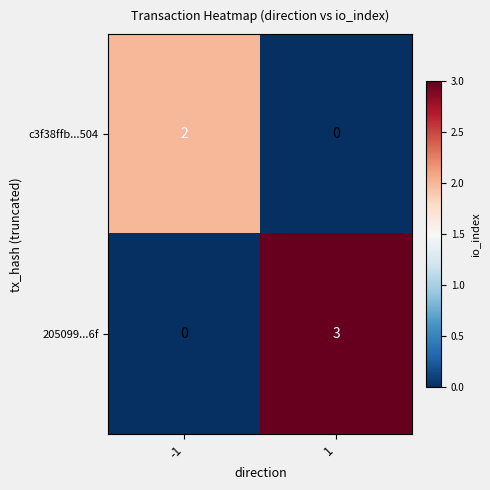

What is the sum of the 205099...6f values at -1 and 1?

3